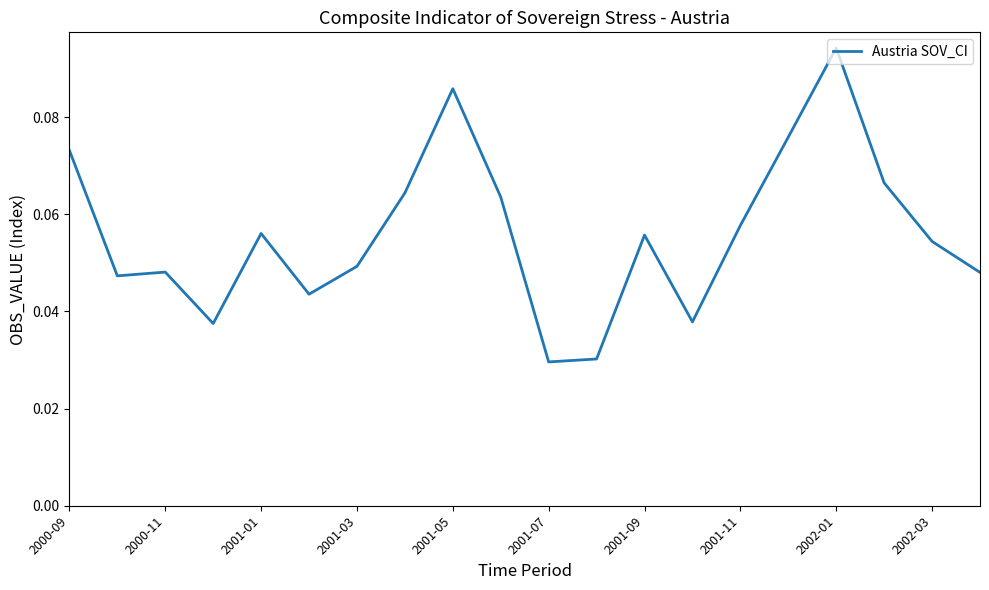

Which category has the highest value across all series?

2002-01